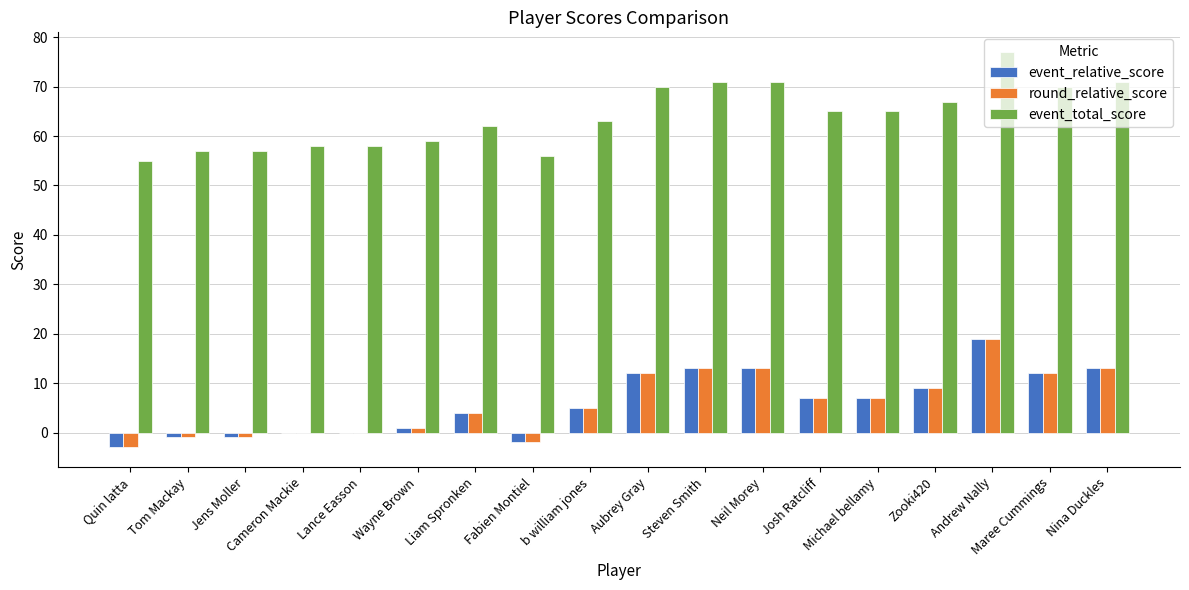

What is the difference between the round_relative_score values at Wayne Brown and Maree Cummings?

11